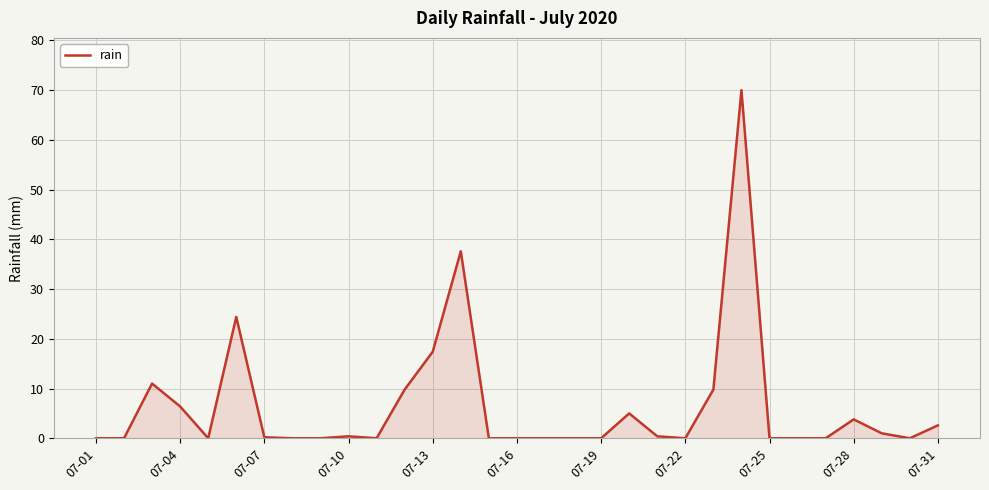

True or false: the data shows 6.4 at 07-28.

False